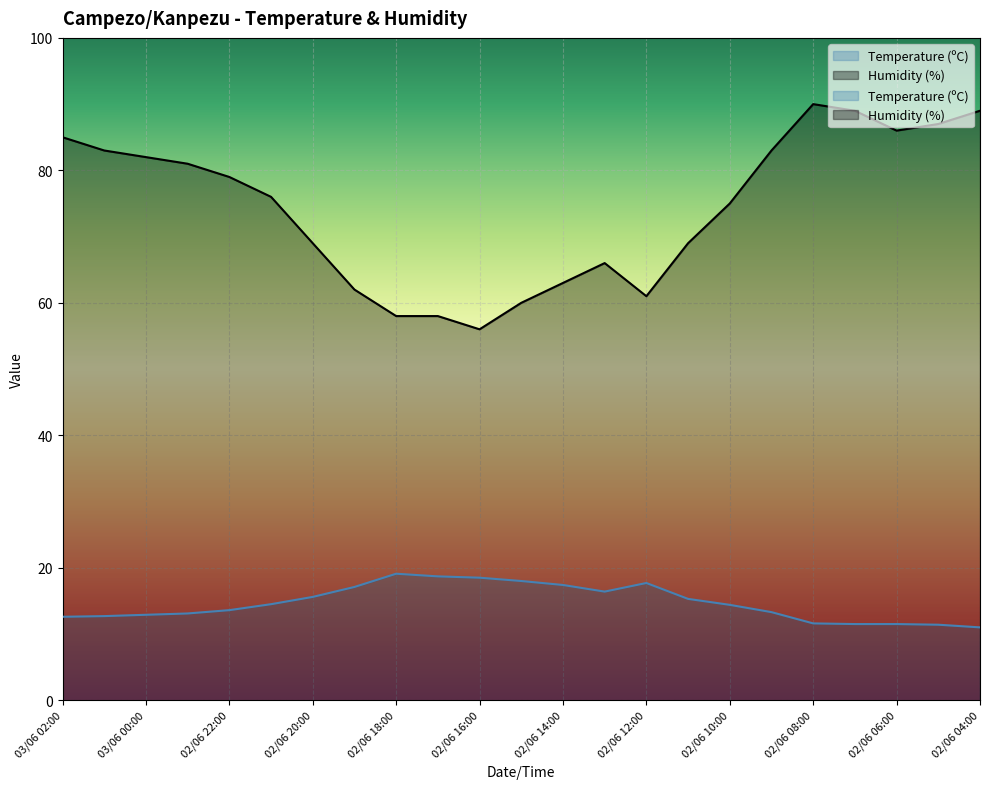

True or false: Temperature (ºC) has a value of 8.6 at 02/06 10:00.

False